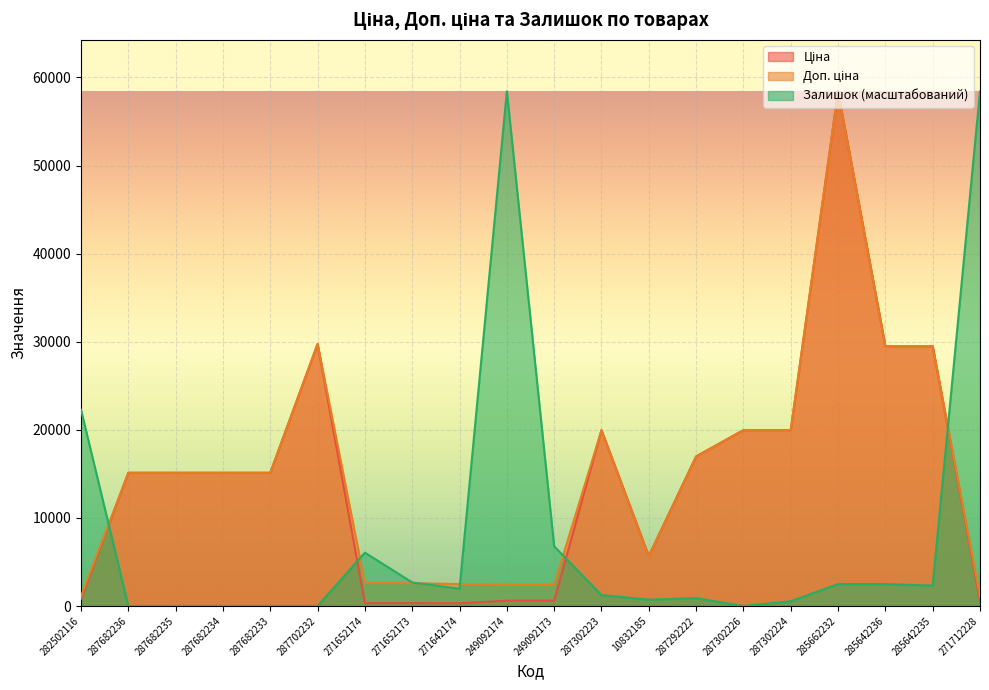

At how many categories does at least one series exceed 10397?

15